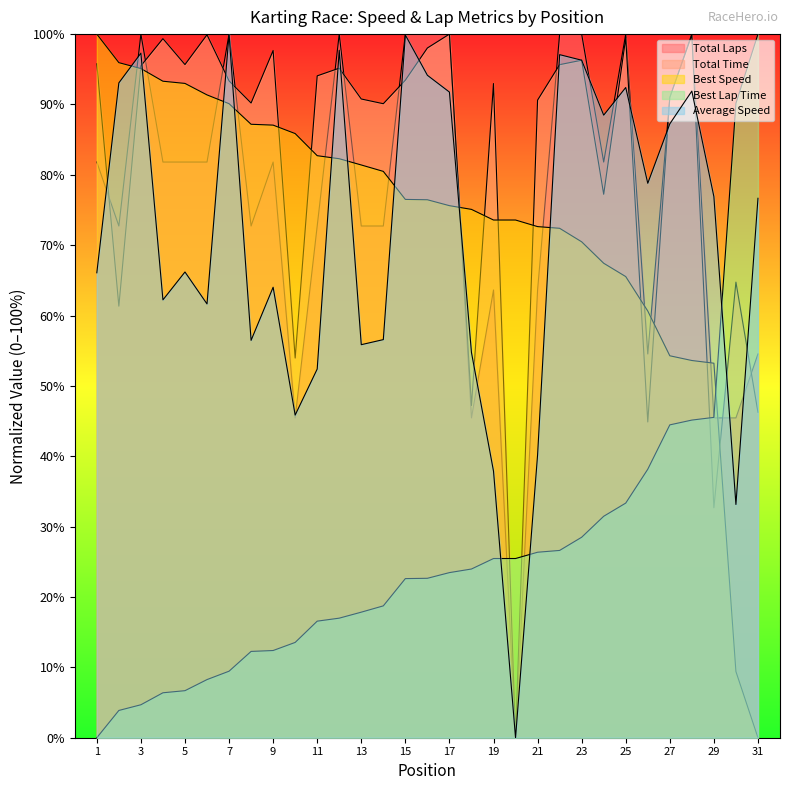

What is the difference between the maximum and minimum values in the Best Speed series?

100.0